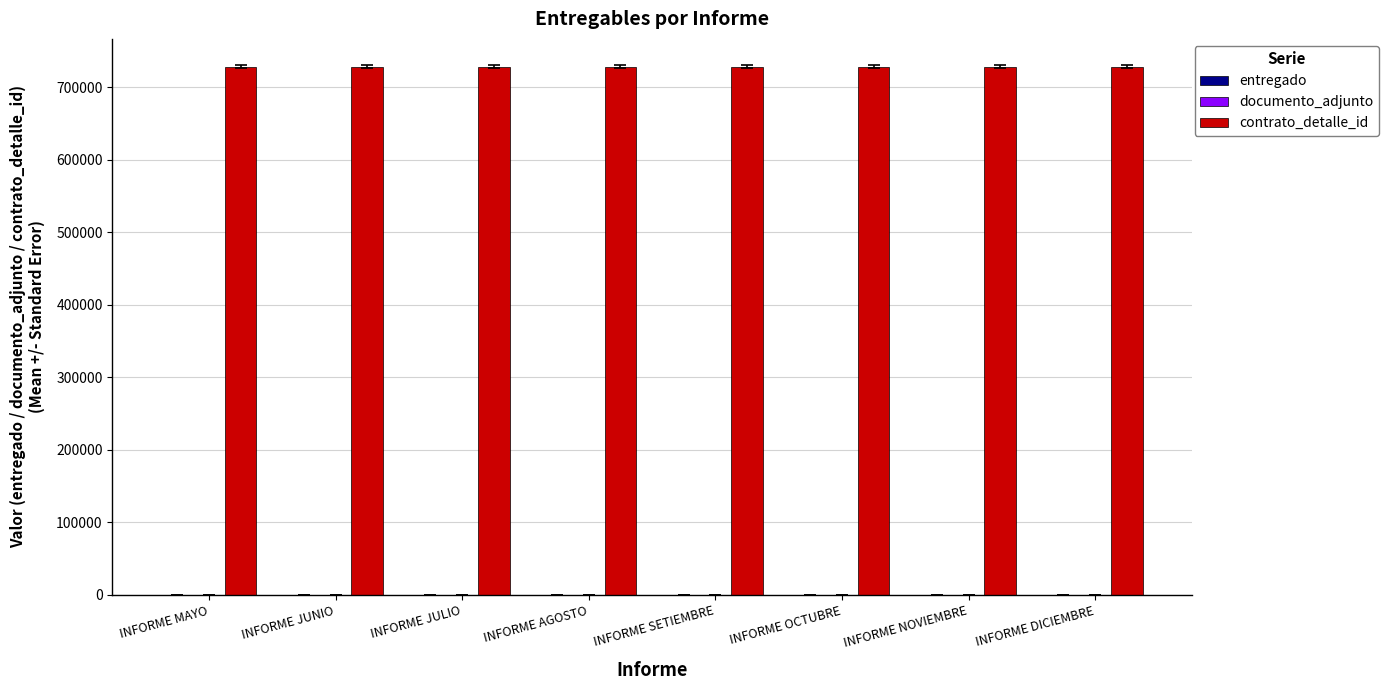

What is the maximum value shown in the chart?

728279